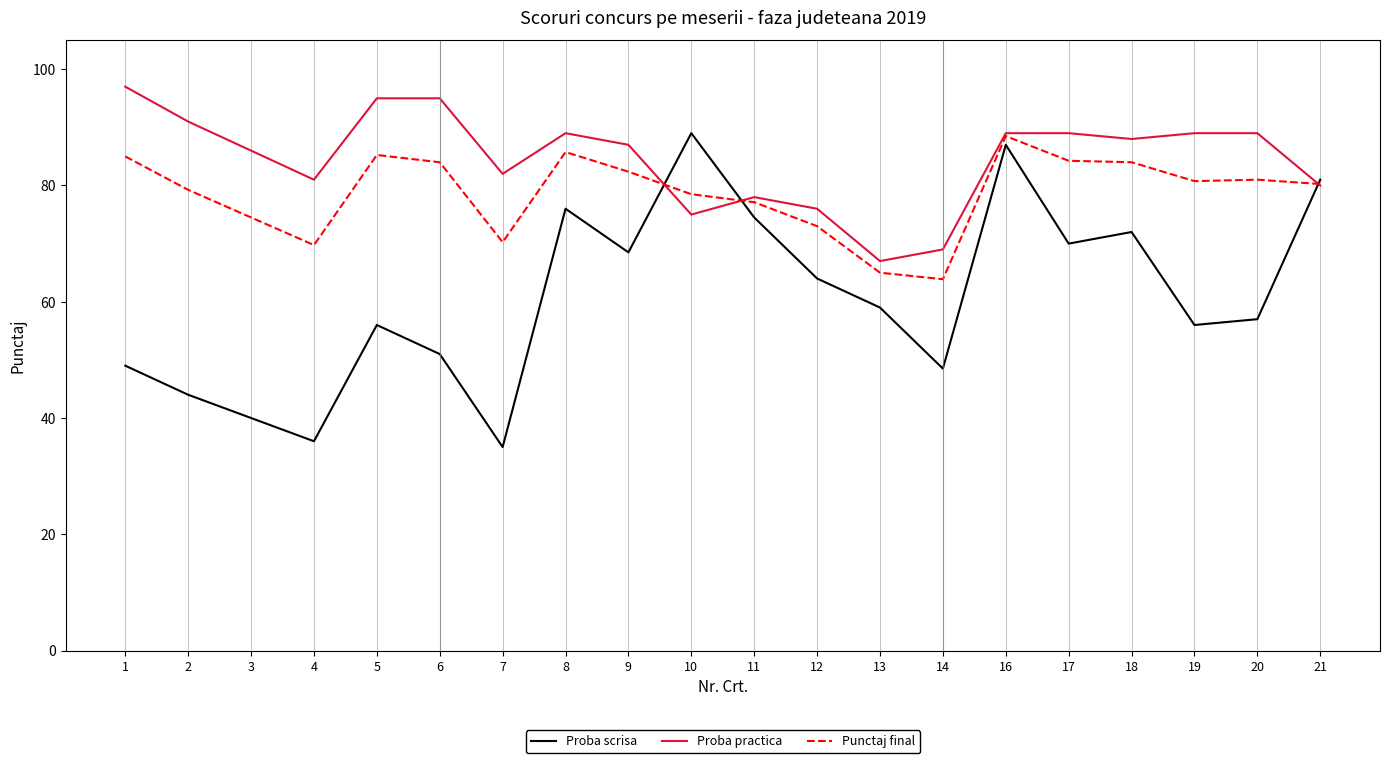

What is the sum of the Proba scrisa values at 12 and 3?

104.0